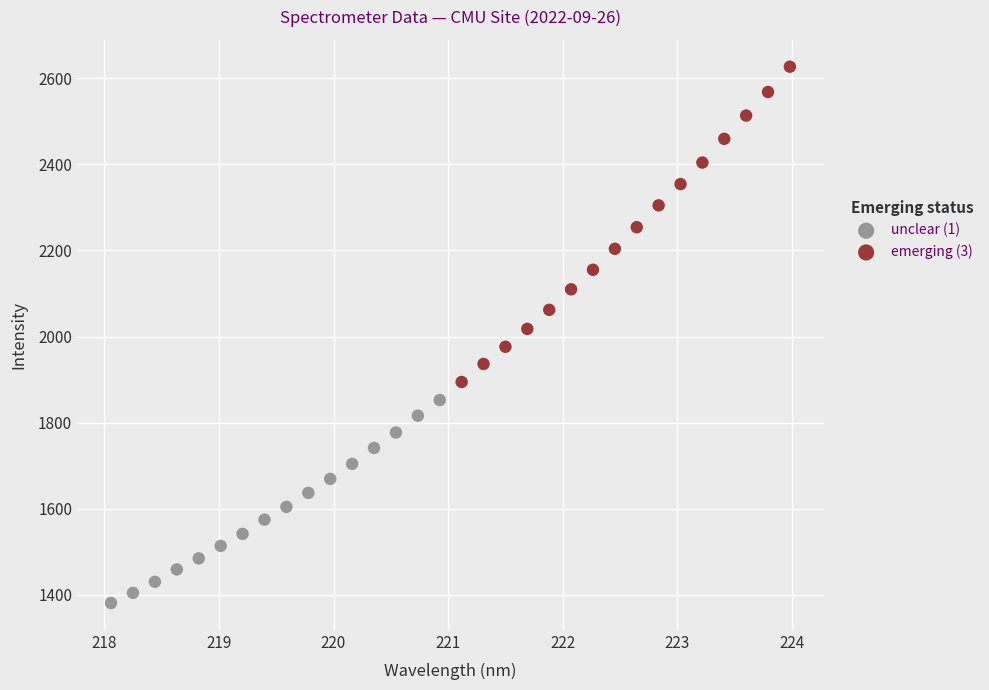

Which series has the widest spread of Y values?

emerging (3)